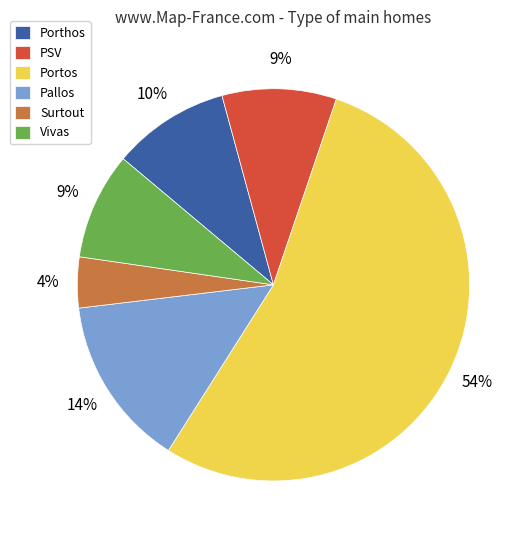

Is there any slice that represents more than half of the pie?

Yes